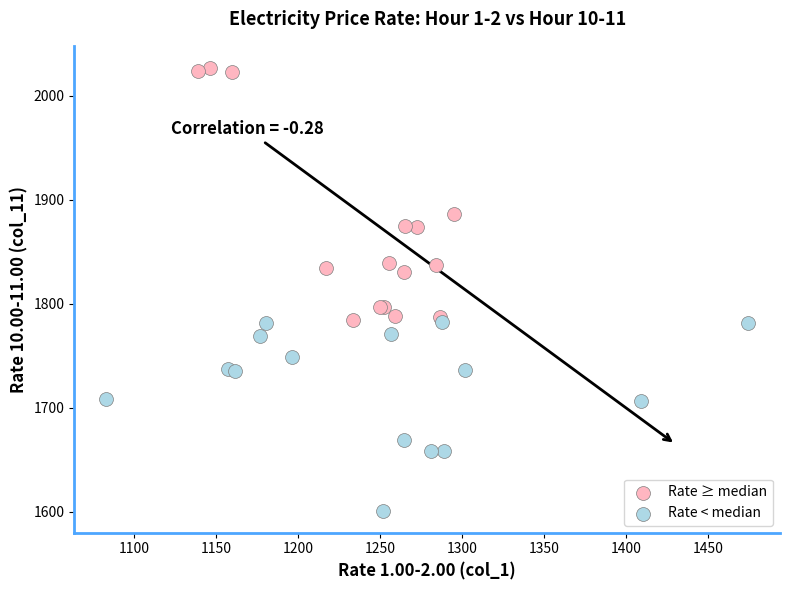

Which series contains the lowest Y value?

Rate < median